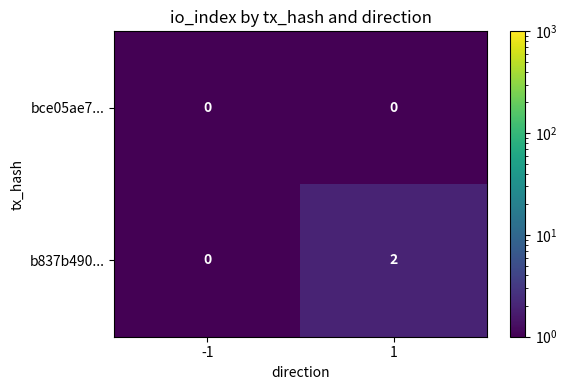

Which series has the largest total across all categories?

b837b490...